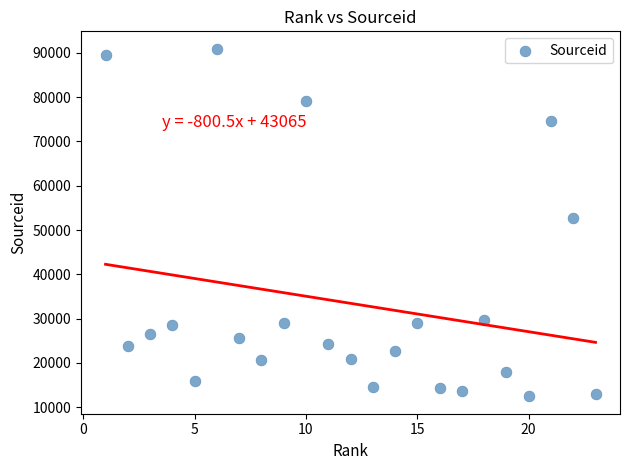

What is the range of Y values (max minus min)?

78434